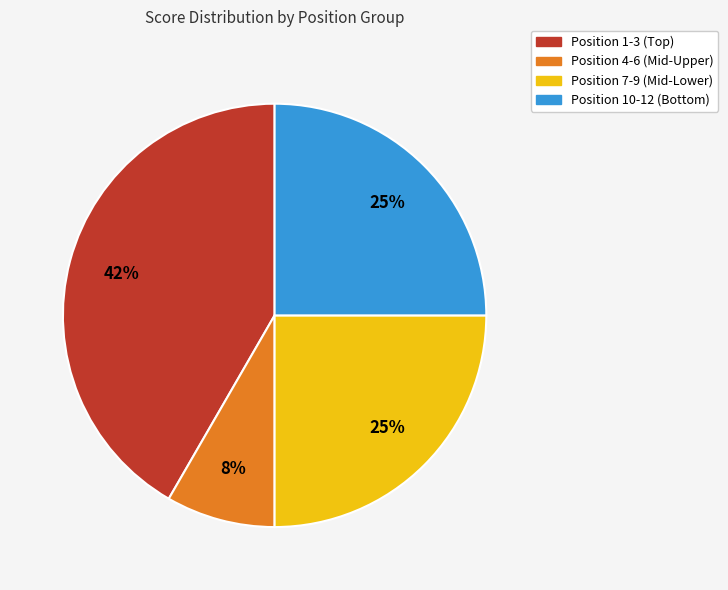

True or false: Position 4-6 (Mid-Upper) accounts for 8% of the total.

True